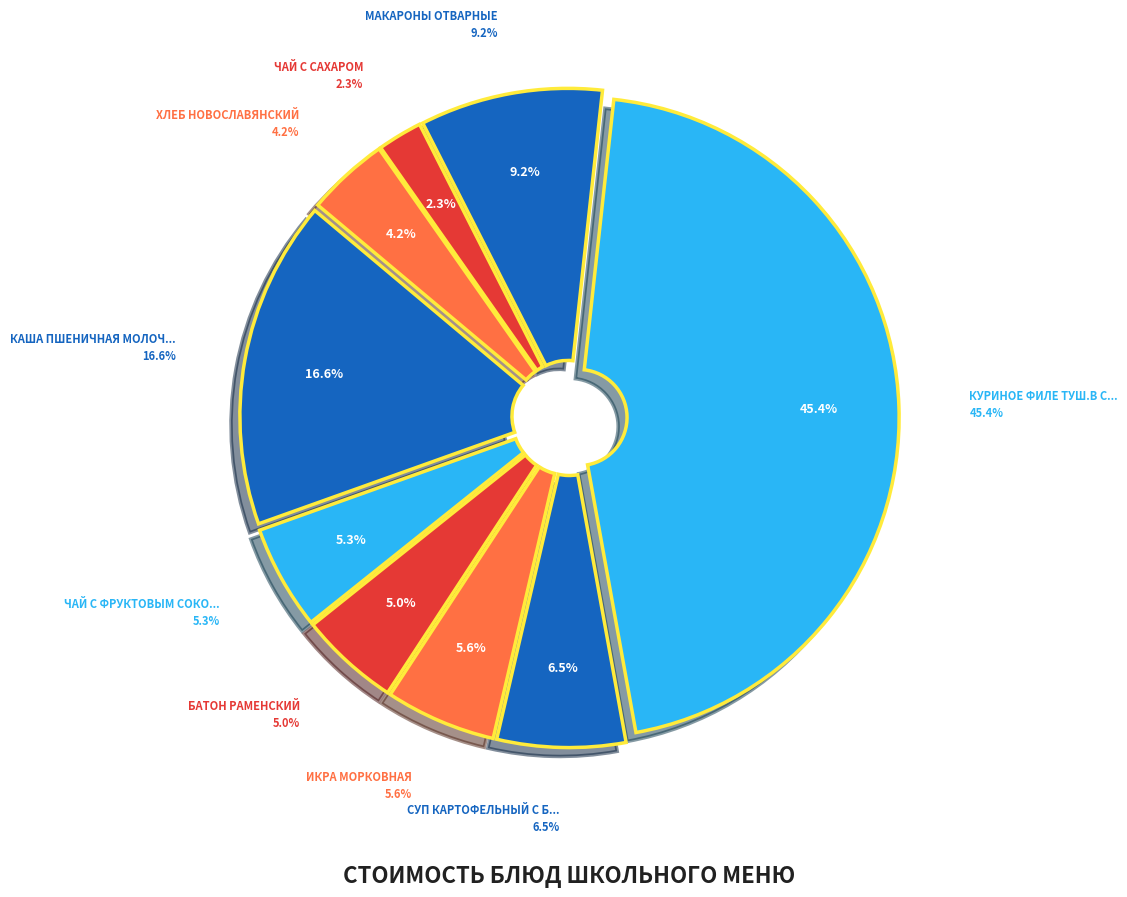

Is there any slice that represents more than half of the pie?

No